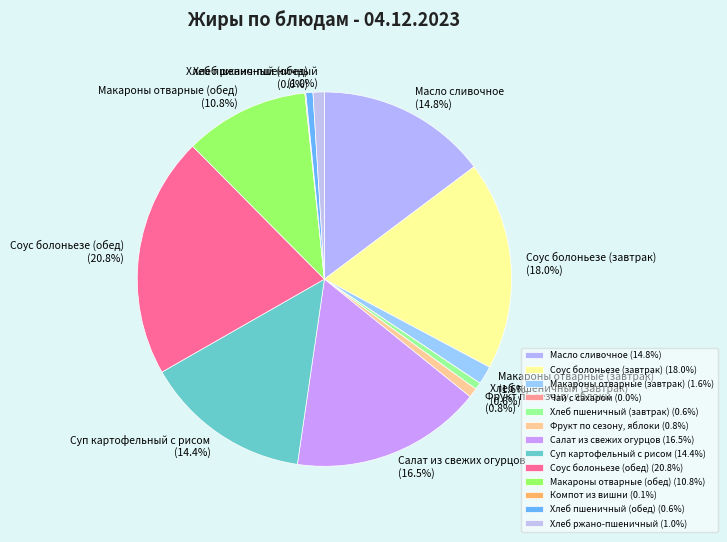

Does Хлеб пшеничный (завтрак) represent more than half of the total?

No